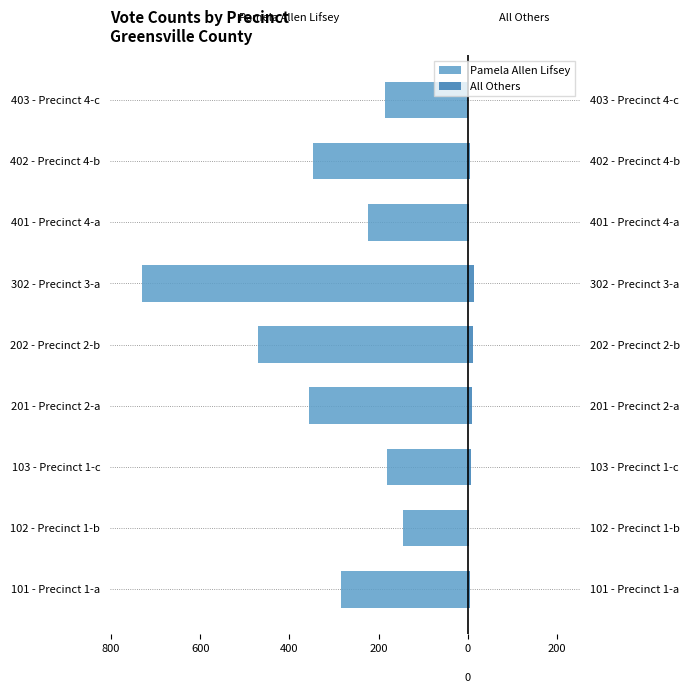

What is the total value across all series at 202 - Precinct 2-b?

-459